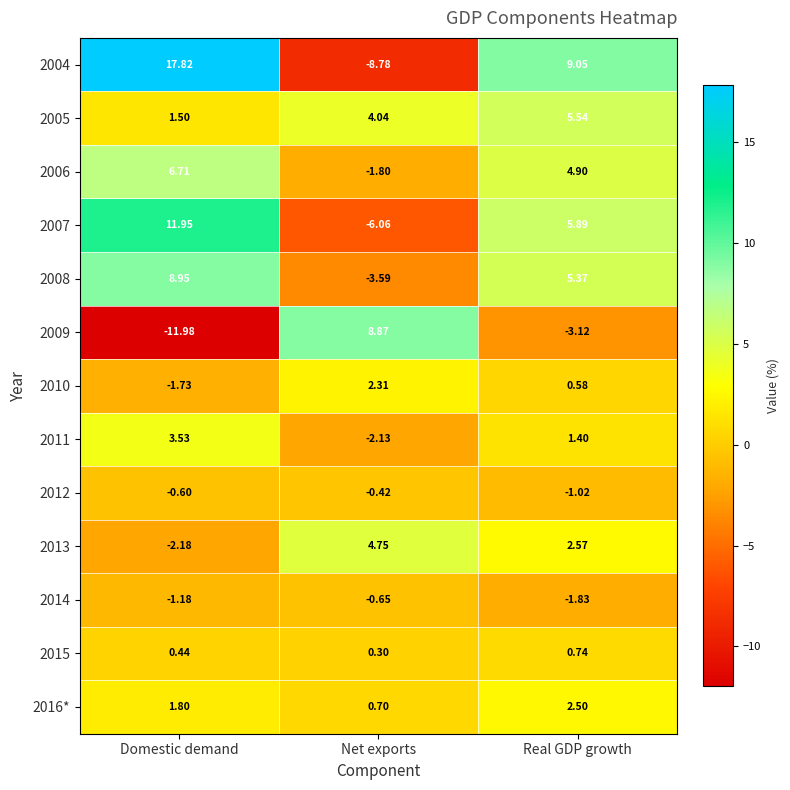

Rank the categories by 2005 value from highest to lowest.

Real GDP growth, Net exports, Domestic demand